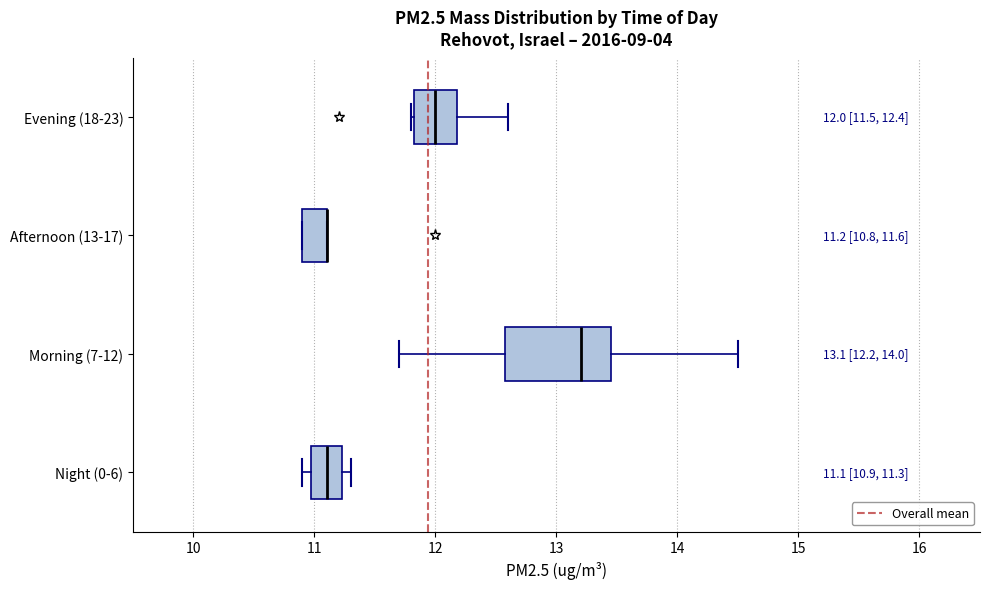

Which box is the widest, from its left edge to its right edge?

Morning (7-12)